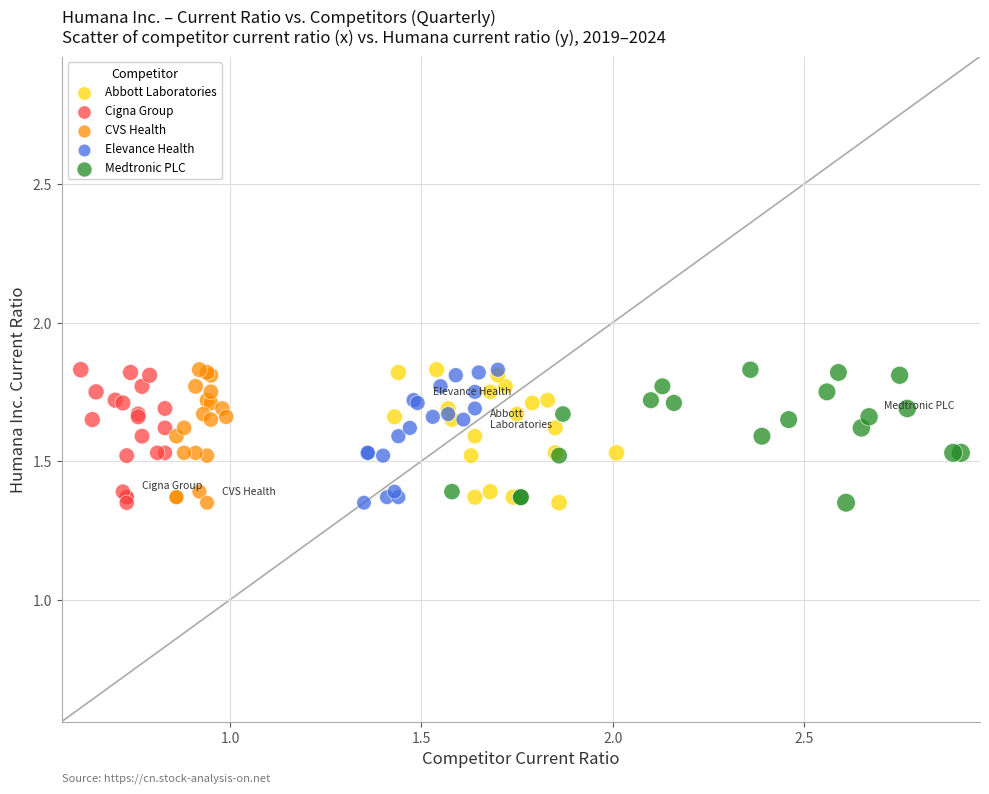

What are all the series names shown in the legend?

Abbott Laboratories, Cigna Group, CVS Health, Elevance Health, Medtronic PLC